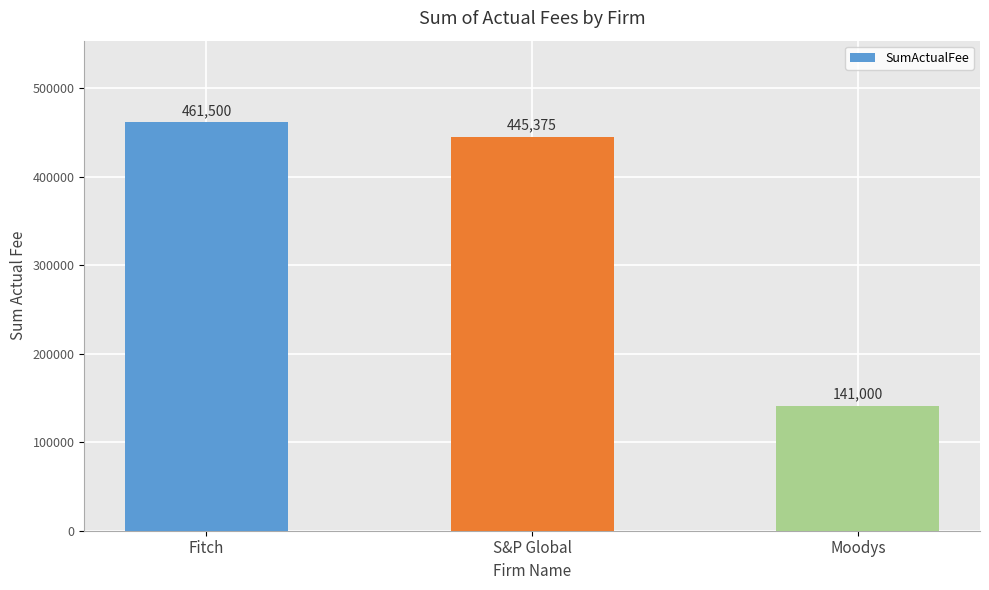

How many data points are less than 445375?

1